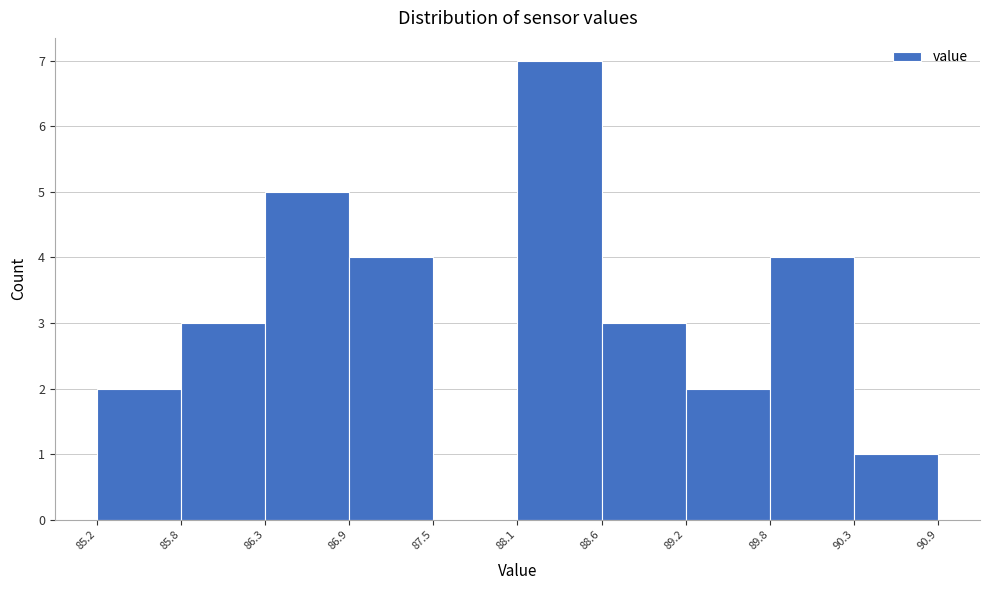

Reading left to right, list every bar in this chart as the range it spans on the x-axis followed by its height. The values are not printed on the chart, so give them approximately, as read against the axis.

85.2 to 85.8: 2
85.8 to 86.3: 3
86.3 to 86.9: 5
86.9 to 87.5: 4
87.5 to 88.1: 0
88.1 to 88.6: 7
88.6 to 89.2: 3
89.2 to 89.8: 2
89.8 to 90.3: 4
90.3 to 90.9: 1